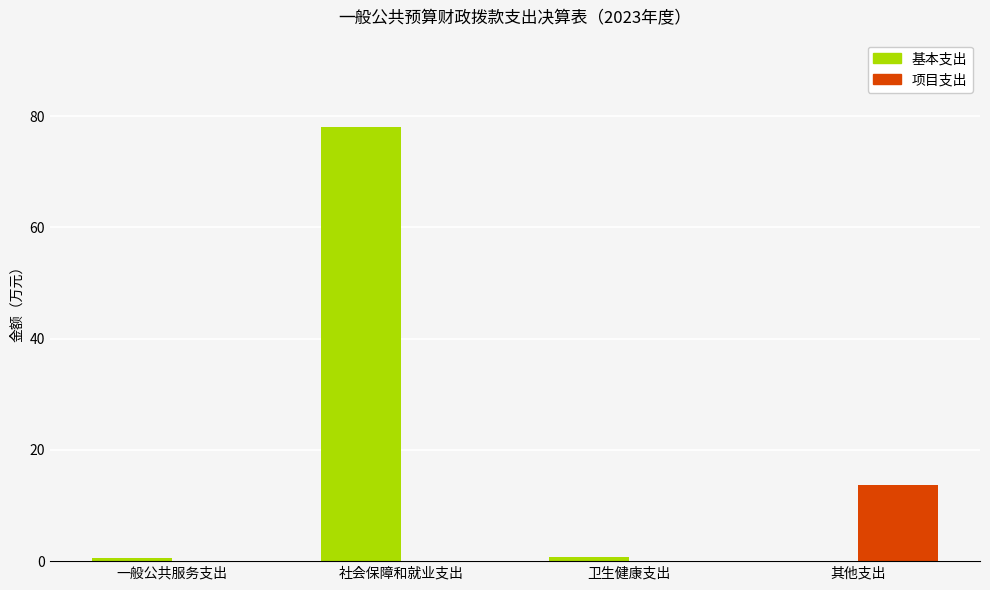

Which series has the largest range (max minus min)?

基本支出